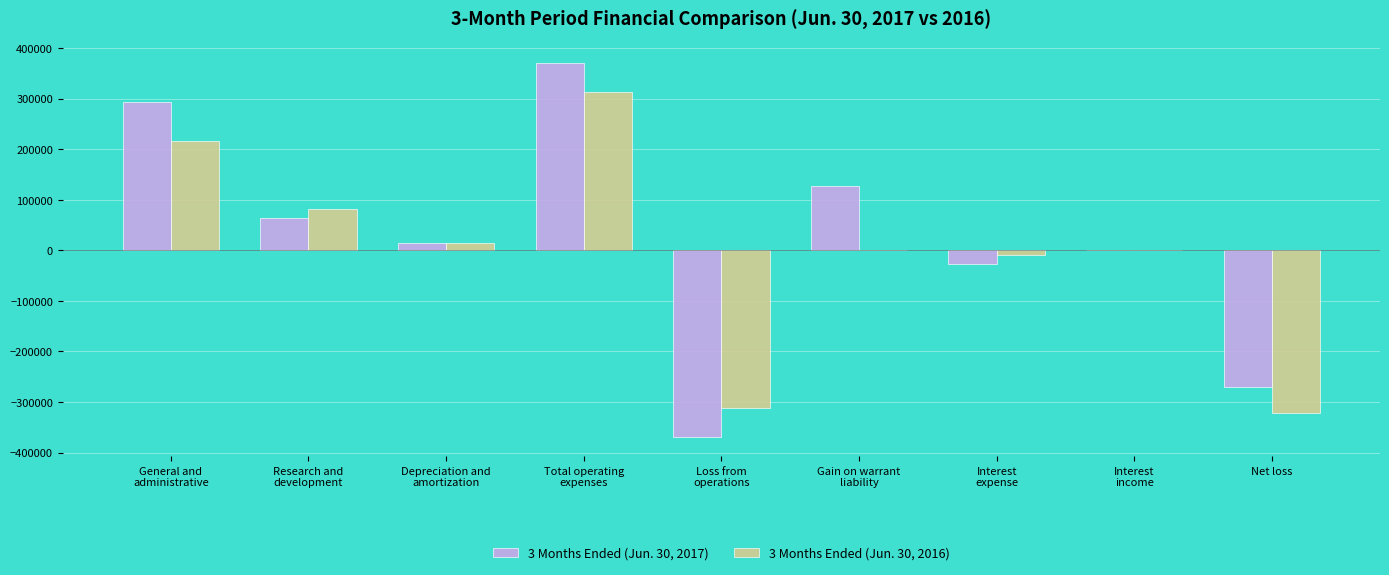

Does the chart contain stacked bars?

No